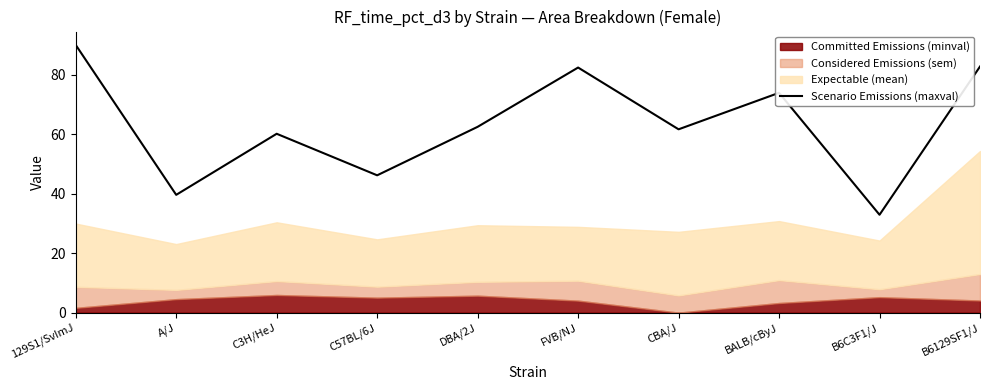

What is the highest value of the Scenario Emissions (maxval) series?

90.0